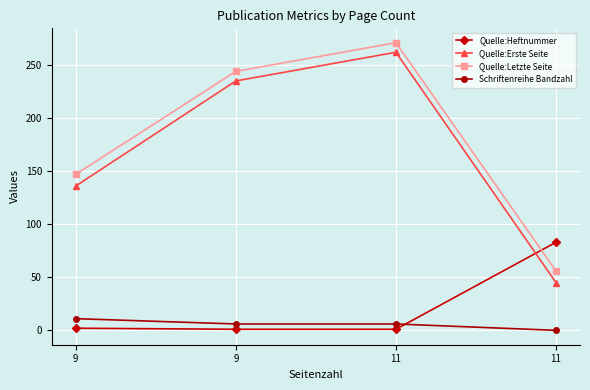

What is the value of the Schriftenreihe Bandzahl point at the 1st from the left?

11